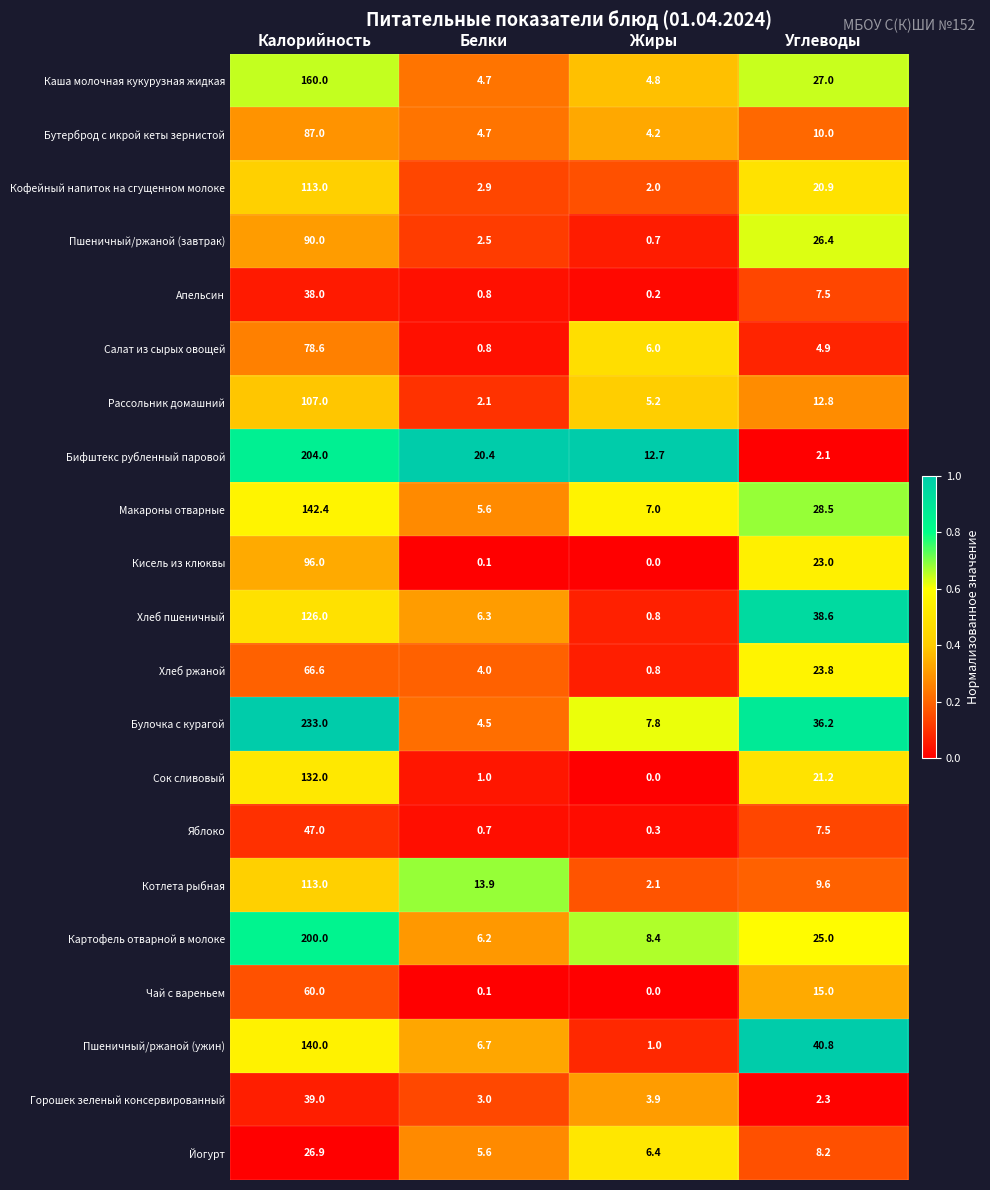

At which category is the sum across all series the highest?

Калорийность